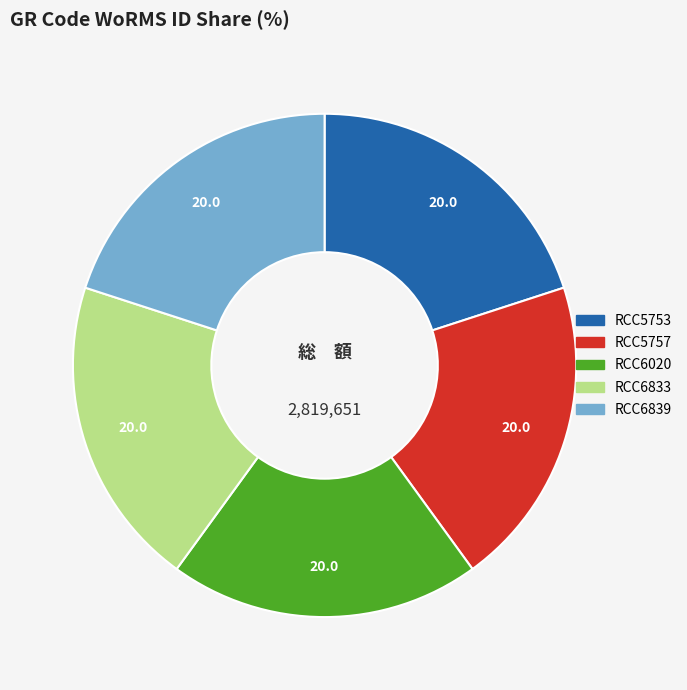

The RCC6020 slice represents 35% of the pie. True or false?

False